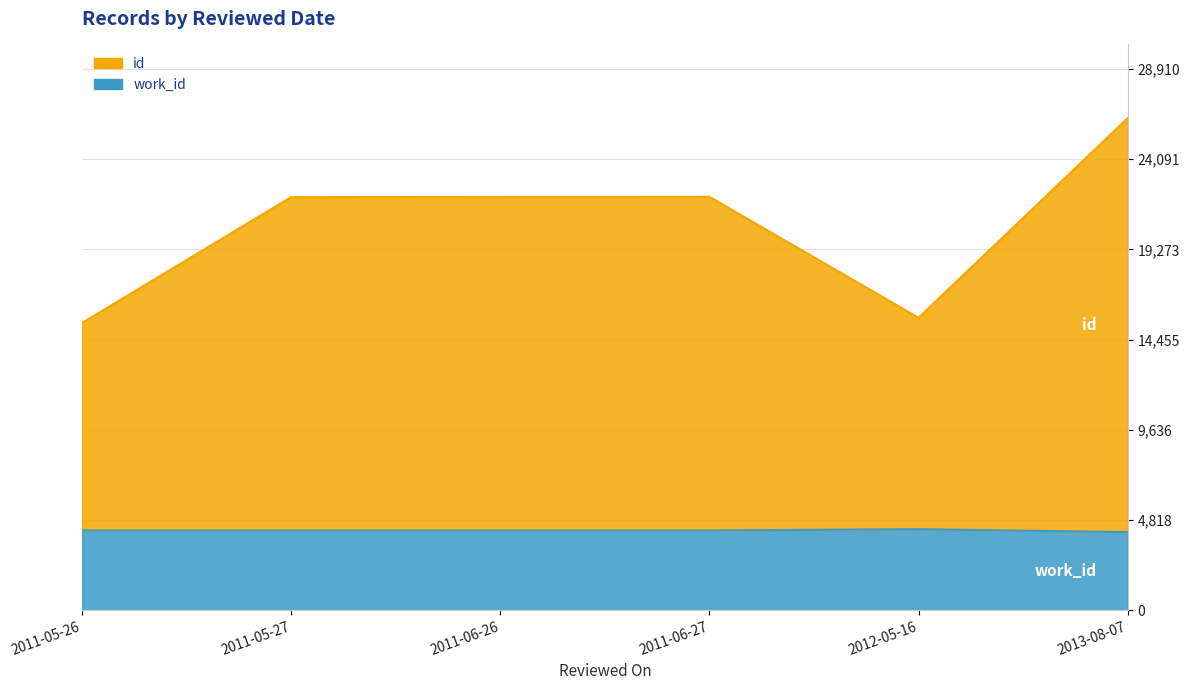

Reading left to right, transcribe all the data shown in this chart.

id: 15341	22066	22076	22081	15620	26282
work_id: 4258	4257	4257	4257	4324	4167